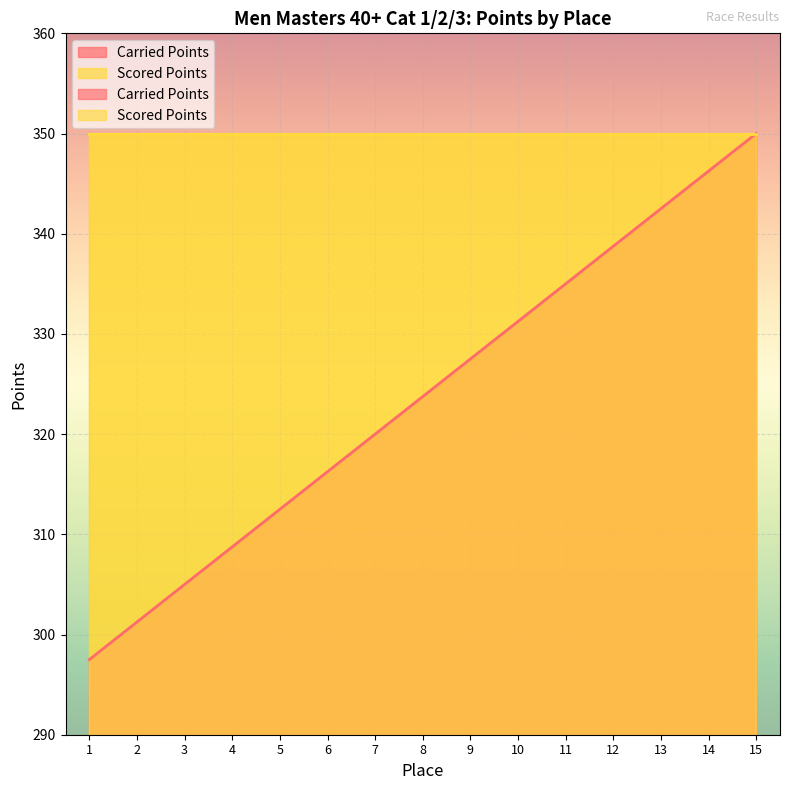

Reading left to right, transcribe all the data shown in this chart.

297.5	301.2	305.0	308.8	312.5	316.2	320.0	323.8	327.5	331.2	335.0	338.8	342.5	346.2	350.0